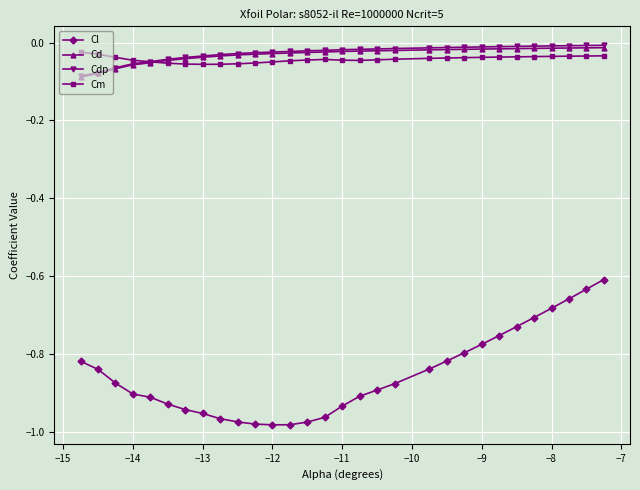

True or false: Cm and Cl intersect in this chart.

False